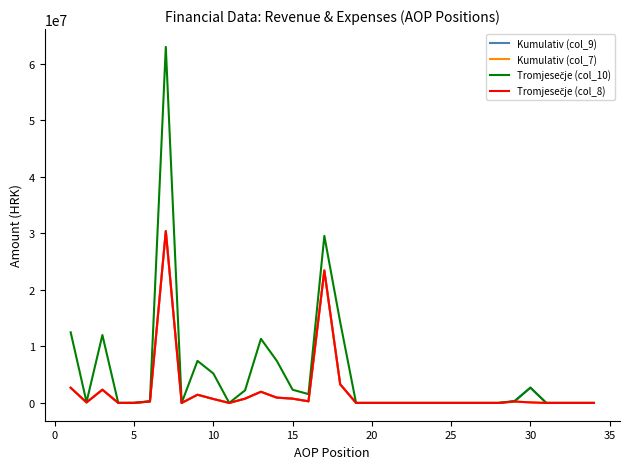

Does the chart have visible grid lines?

No